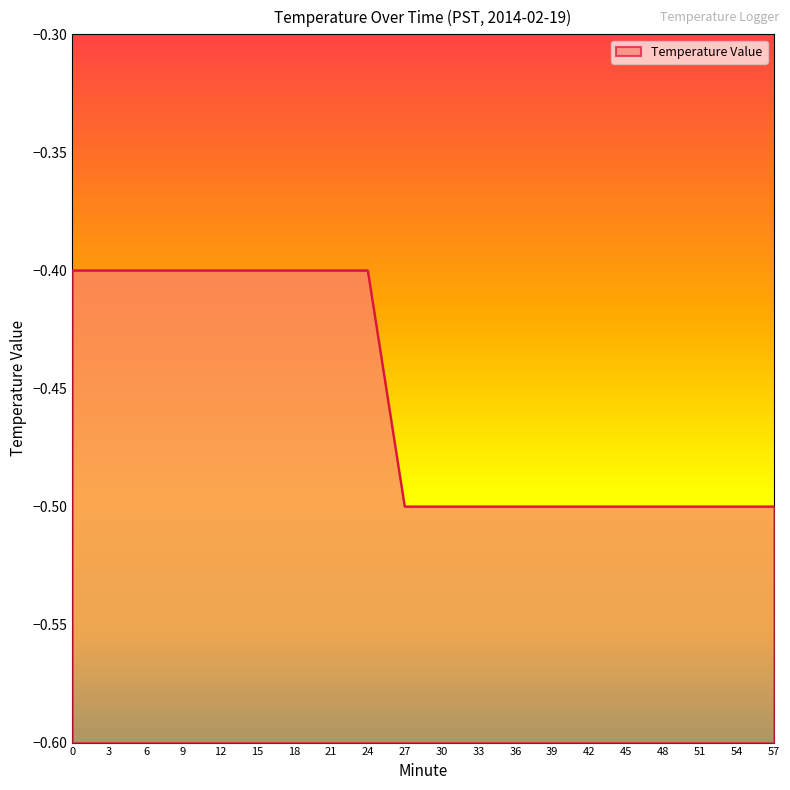

What is the value of the 12th point from the left?

-0.5